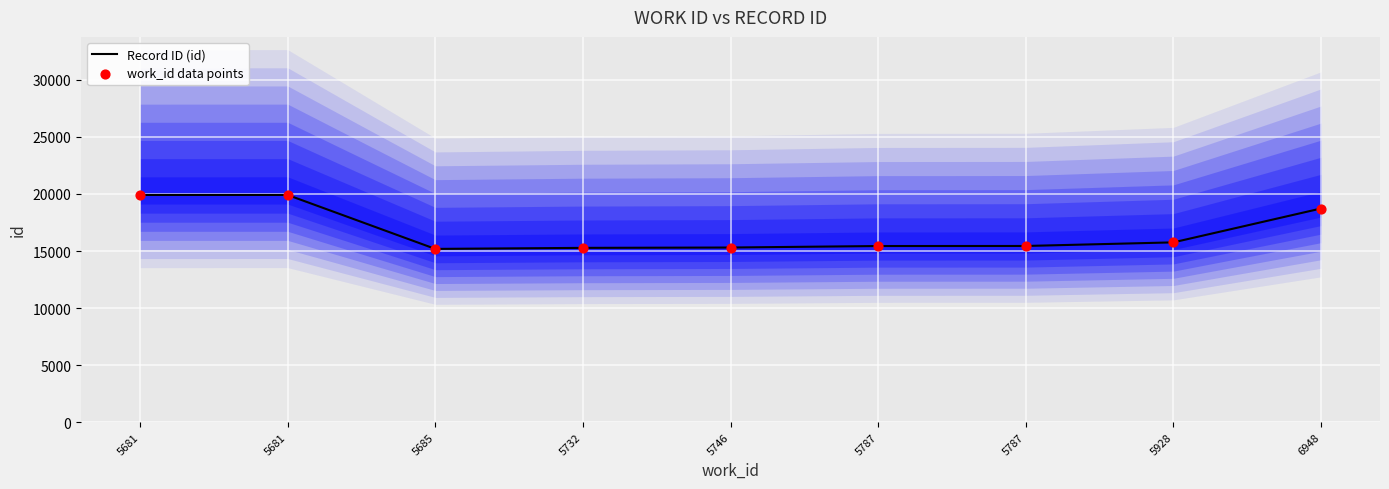

Which series contains the highest Y value?

Record ID (id)